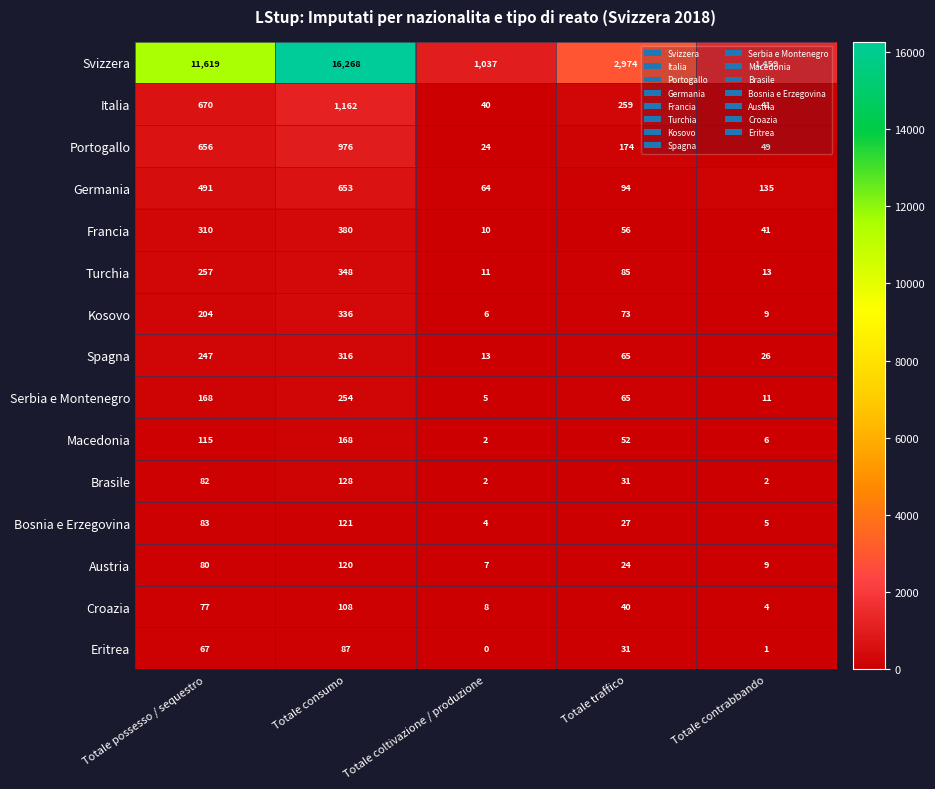

What is the highest value of the Turchia series?

348